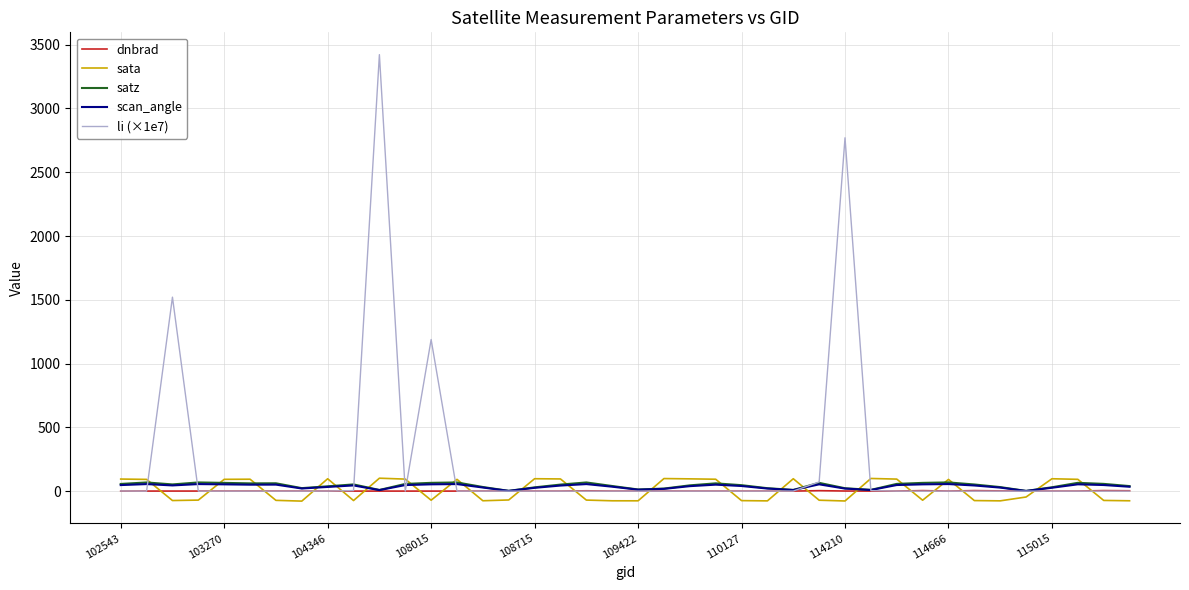

Which series has the largest total across all categories?

li (×1e7)